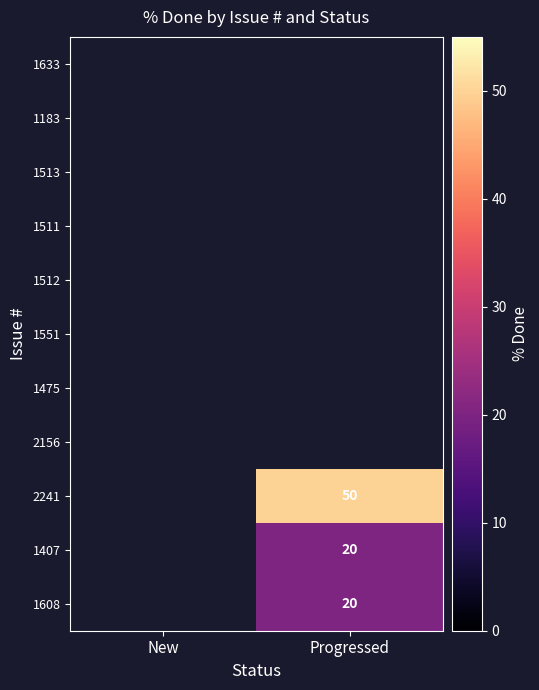

Rank the categories by 1407 value from highest to lowest.

Progressed, New